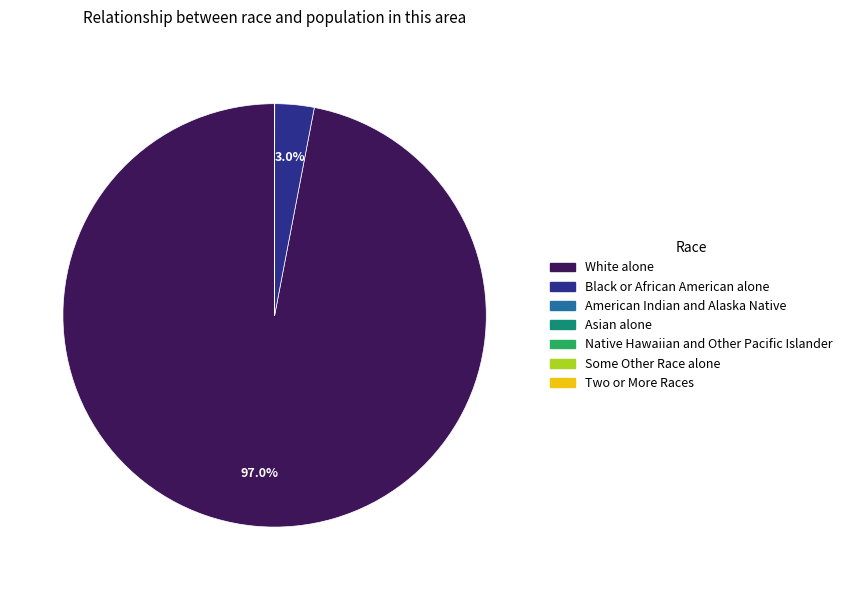

What is the ratio of the value at White alone to the value at Black or African American alone?

32.3